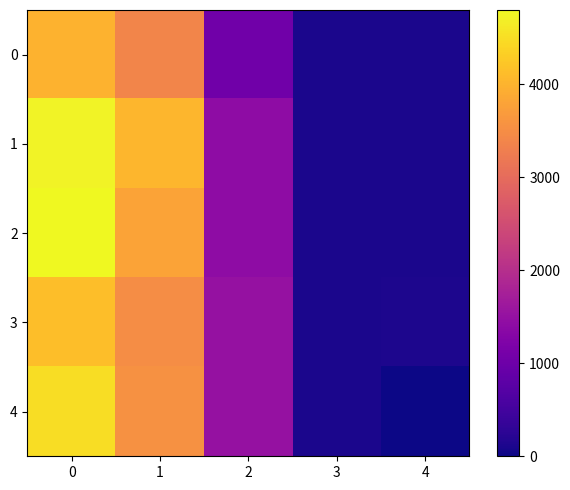

Reading left to right, list all the values displayed in this chart.

0: 0=3982.0	1=3386.0	2=1044.7	3=99.9	4=109.4
1: 0=4723.1	1=4046.7	2=1409.6	3=99.9	4=108.8
2: 0=4797.6	1=3801.1	2=1411.5	3=99.9	4=108.7
3: 0=4132.6	1=3493.7	2=1506.7	3=99.9	4=112.6
4: 0=4489.2	1=3544.7	2=1510.0	3=100.0	4=0.0